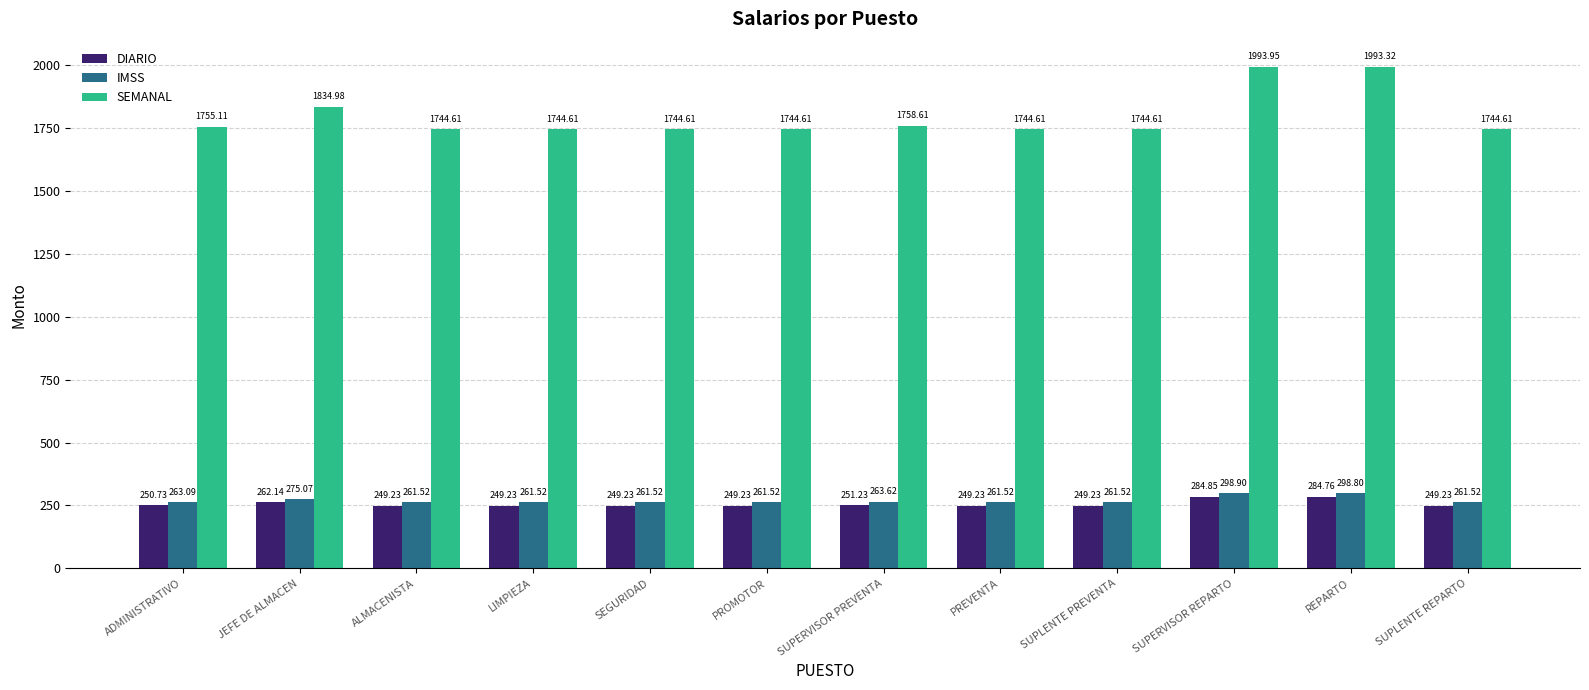

Reading right to left, extract all data points from this chart.

DIARIO: 249.2	284.8	284.9	249.2	249.2	251.2	249.2	249.2	249.2	249.2	262.1	250.7
IMSS: 261.5	298.8	298.9	261.5	261.5	263.6	261.5	261.5	261.5	261.5	275.1	263.1
SEMANAL: 1744.6	1993.3	1994.0	1744.6	1744.6	1758.6	1744.6	1744.6	1744.6	1744.6	1835.0	1755.1